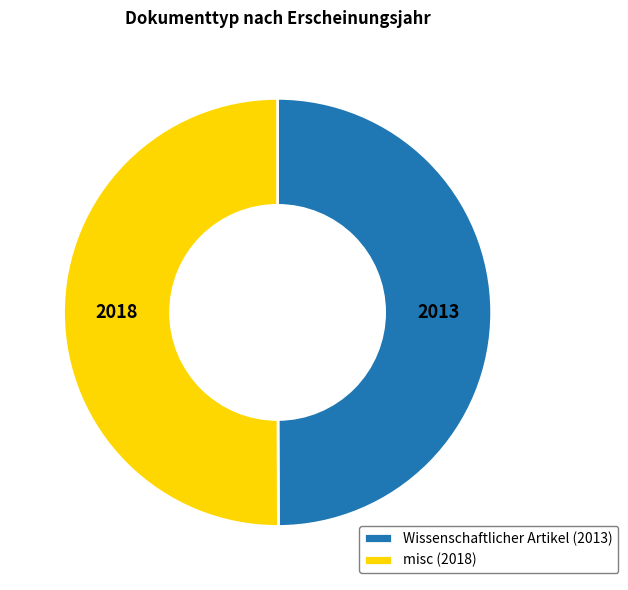

Count the number of slices in the pie.

2